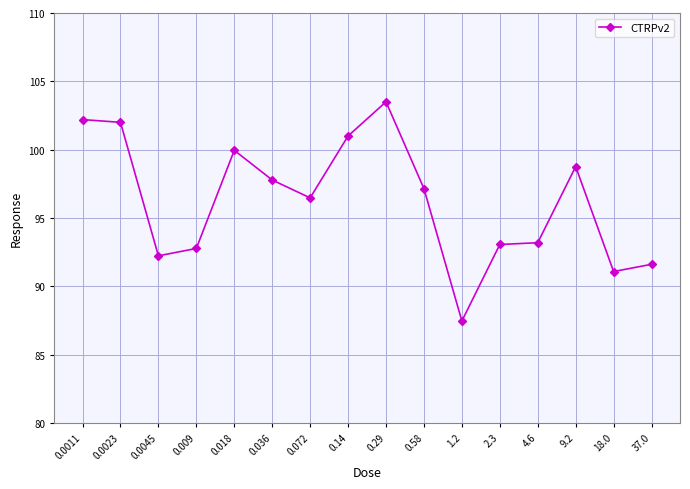

Is it true that the value at 0.018 is 26.1?

False